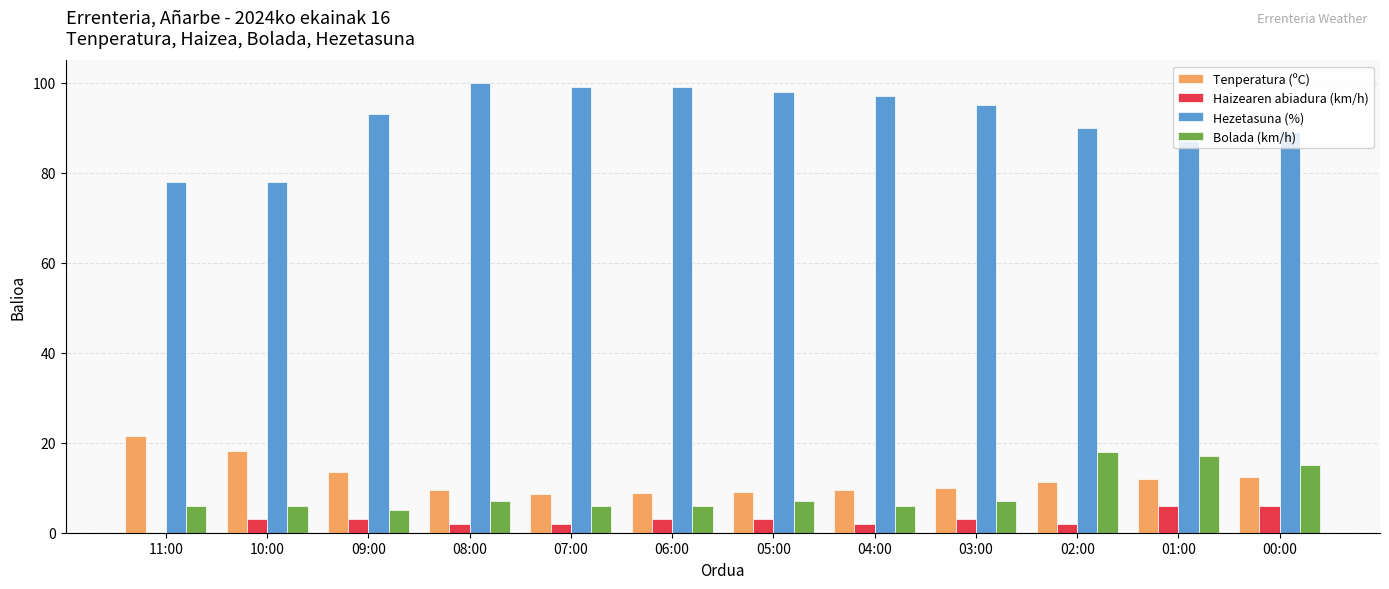

Count the number of categories in the chart.

12